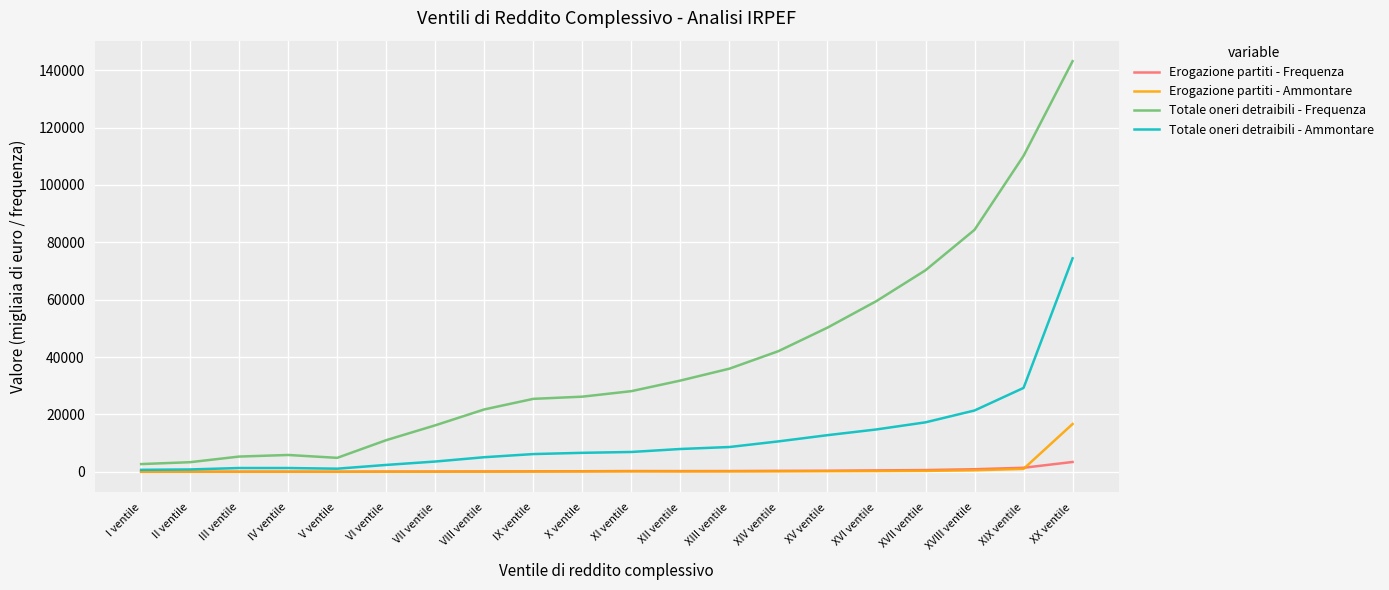

What is the difference between the highest and lowest values at XI ventile?

27960